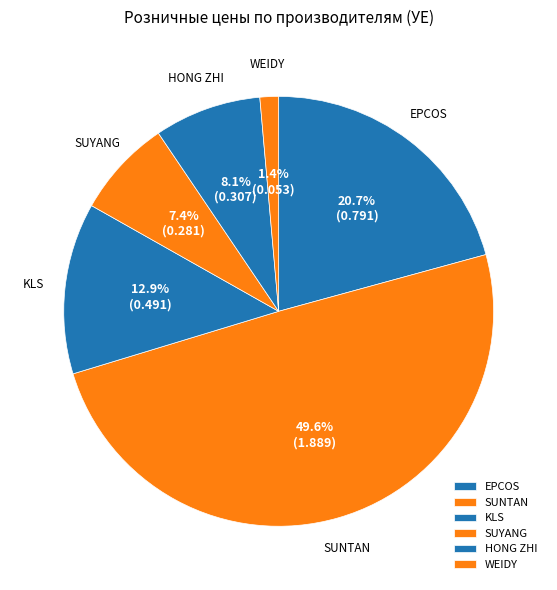

Is WEIDY the majority of the pie?

No